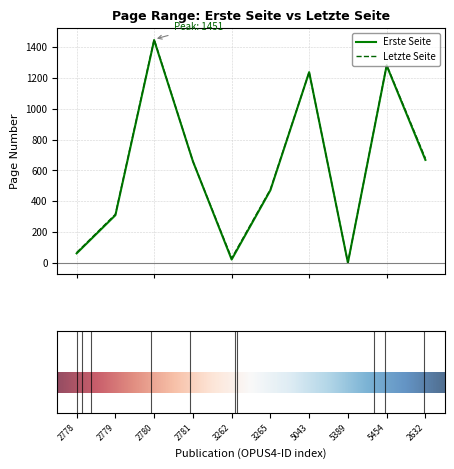

What is the maximum value for Letzte Seite?

1451